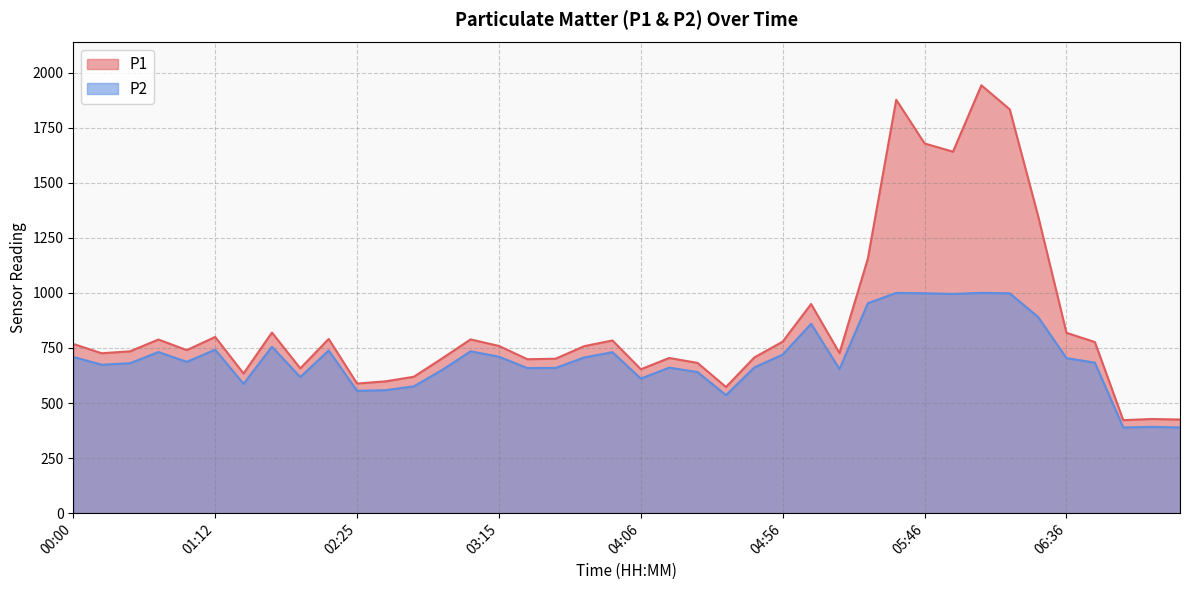

True or false: P2 has more than 0 points higher than both neighbors.

True